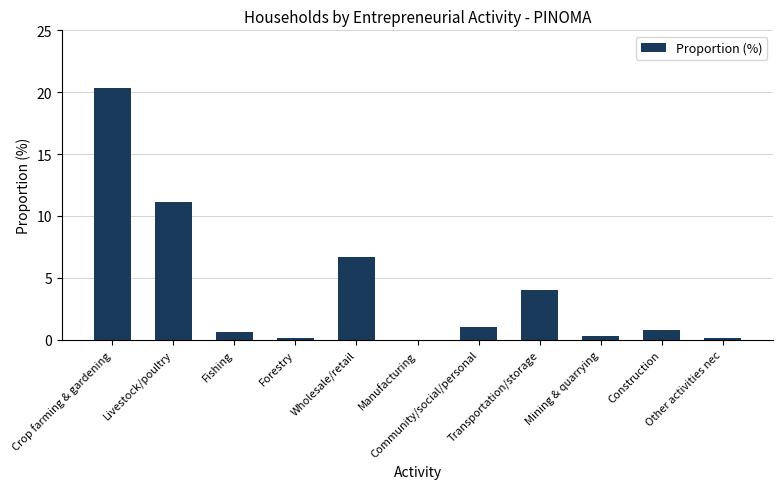

What is the sum of the values at Construction and Transportation/storage?

4.8